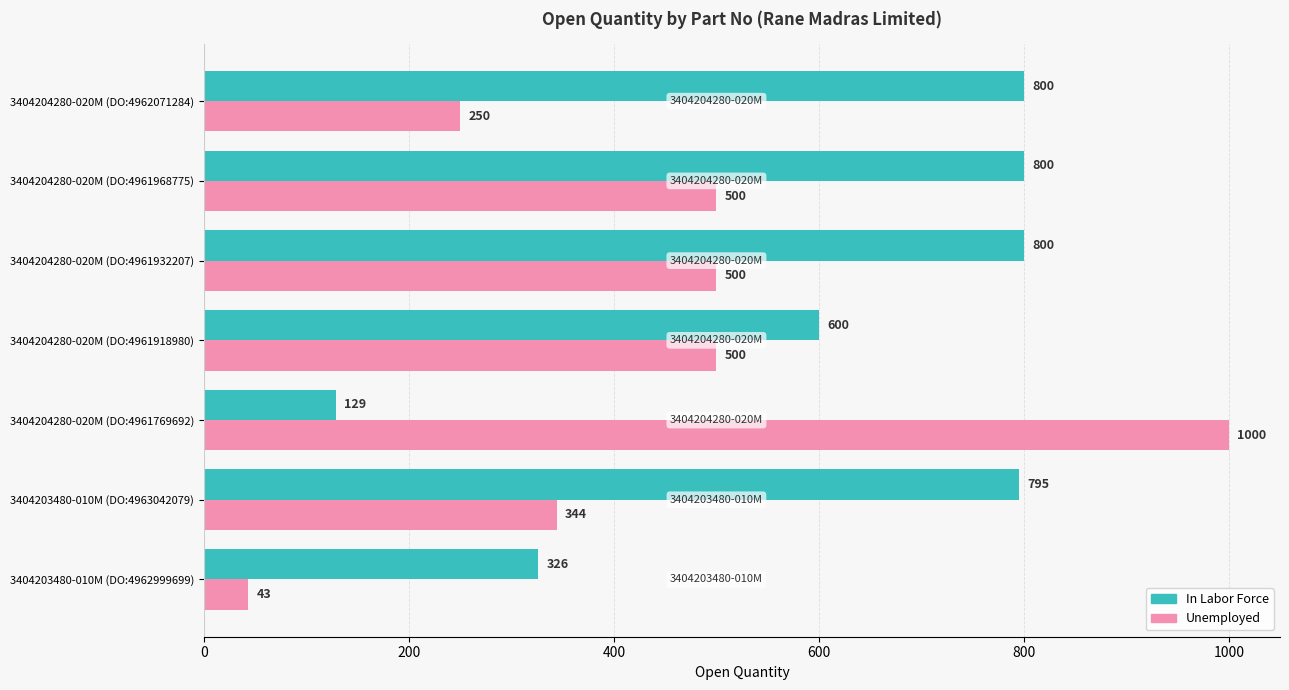

Which series has the largest total across all categories?

In Labor Force